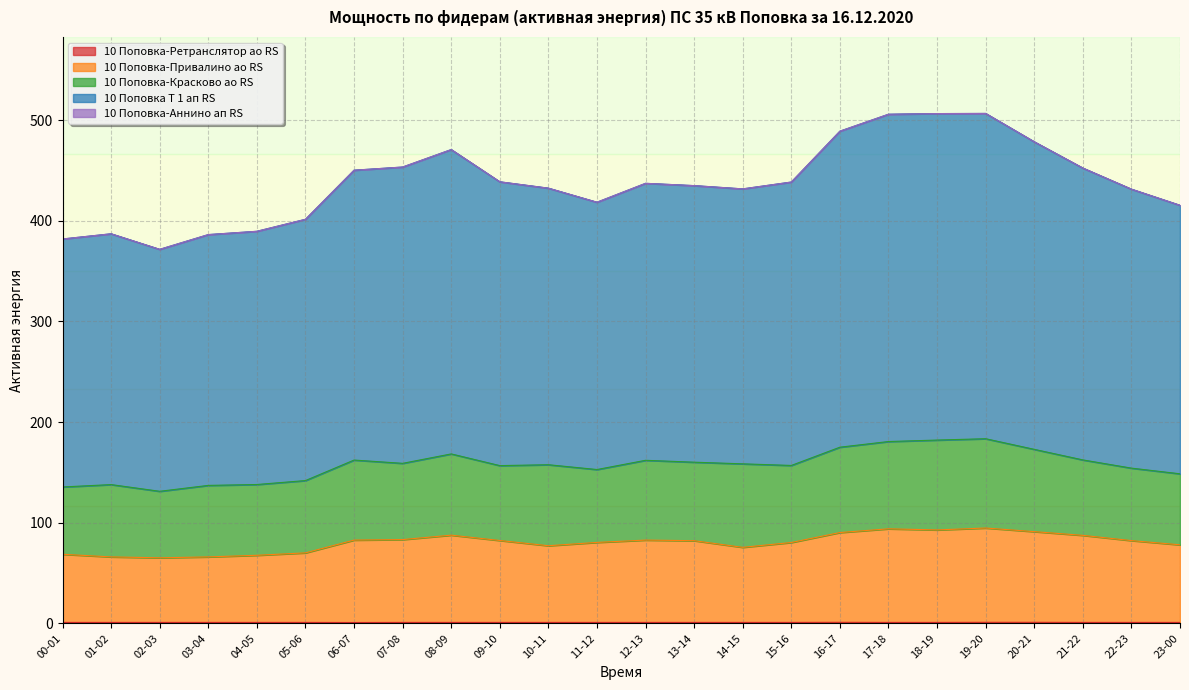

True or false: 10 Поповка-Привалино ао RS and 10 Поповка Т 1 ап RS intersect in this chart.

False